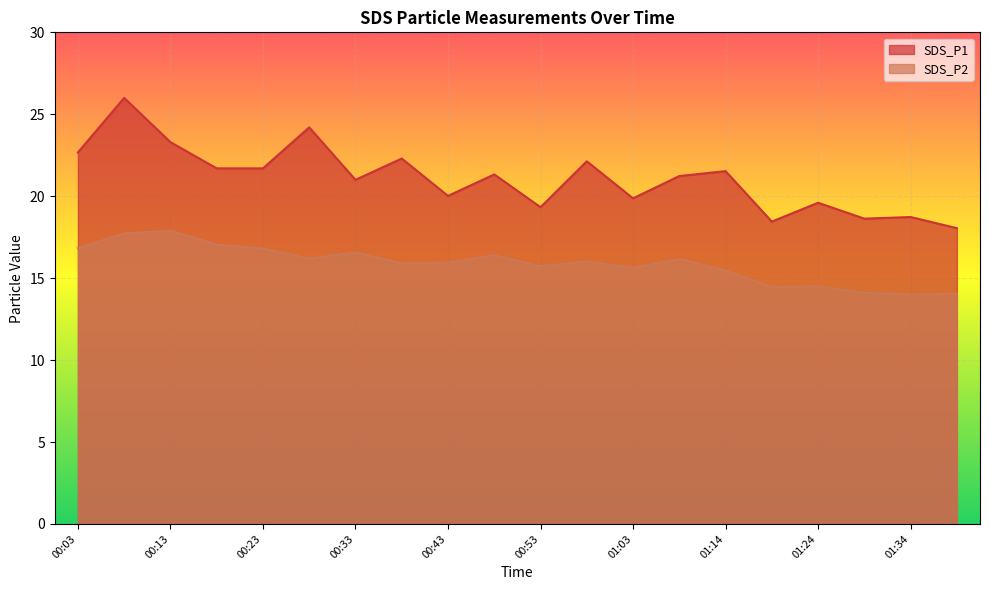

Which series has the largest range (max minus min)?

SDS_P1